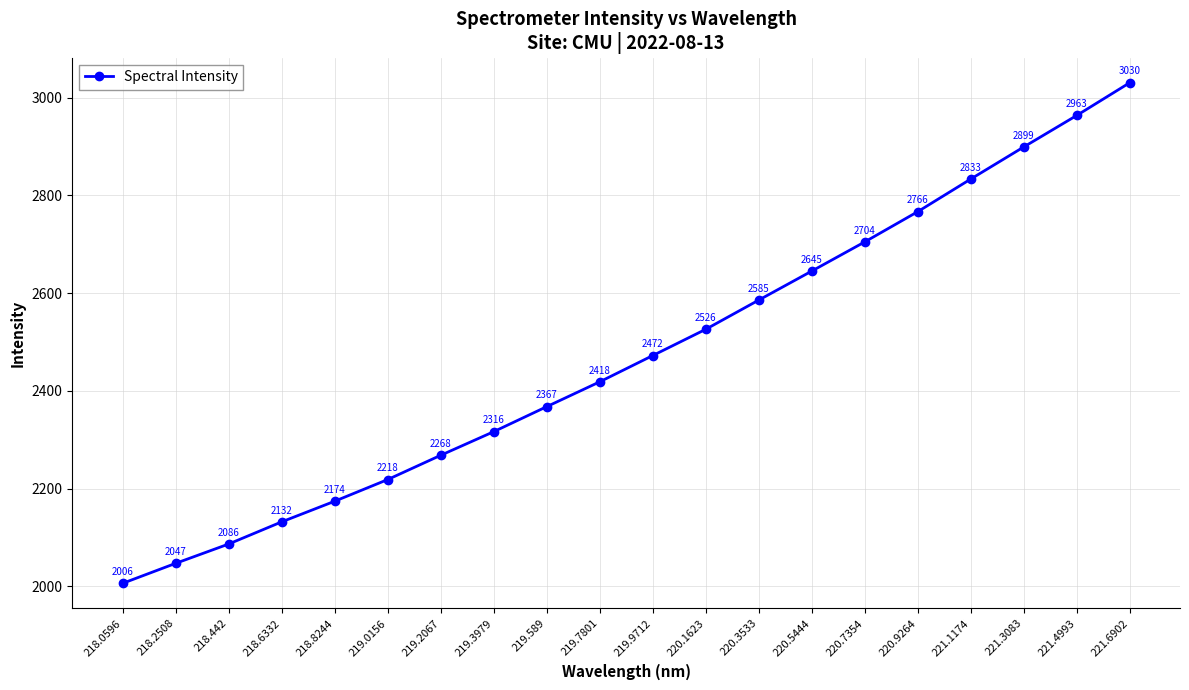

Does the chart display data point markers on the line(s)?

Yes